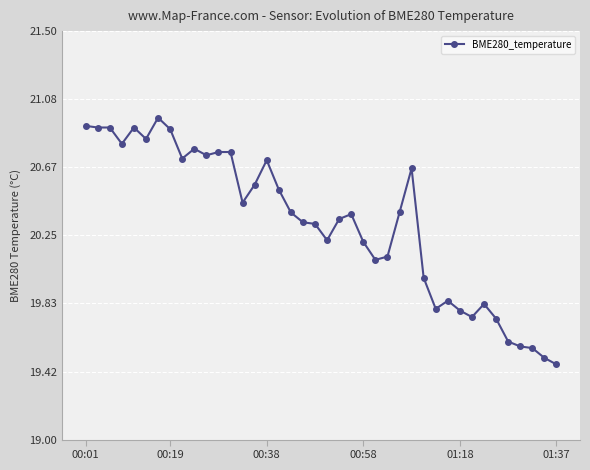

What is the sum of all values?

813.1